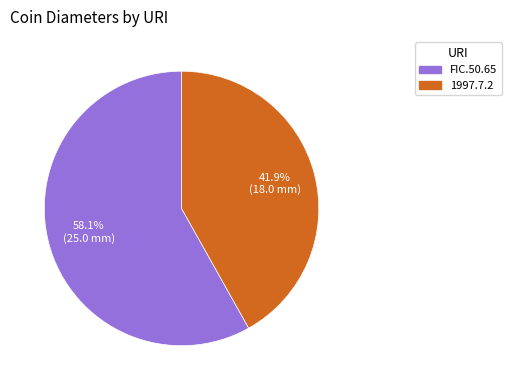

To the nearest percent, what is the difference between the FIC.50.65 and 1997.7.2 slice percentages?

16%